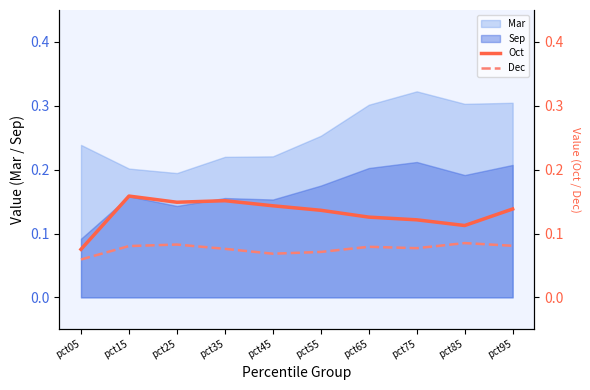

The Oct series shows 0.2 at pct35. True or false?

True